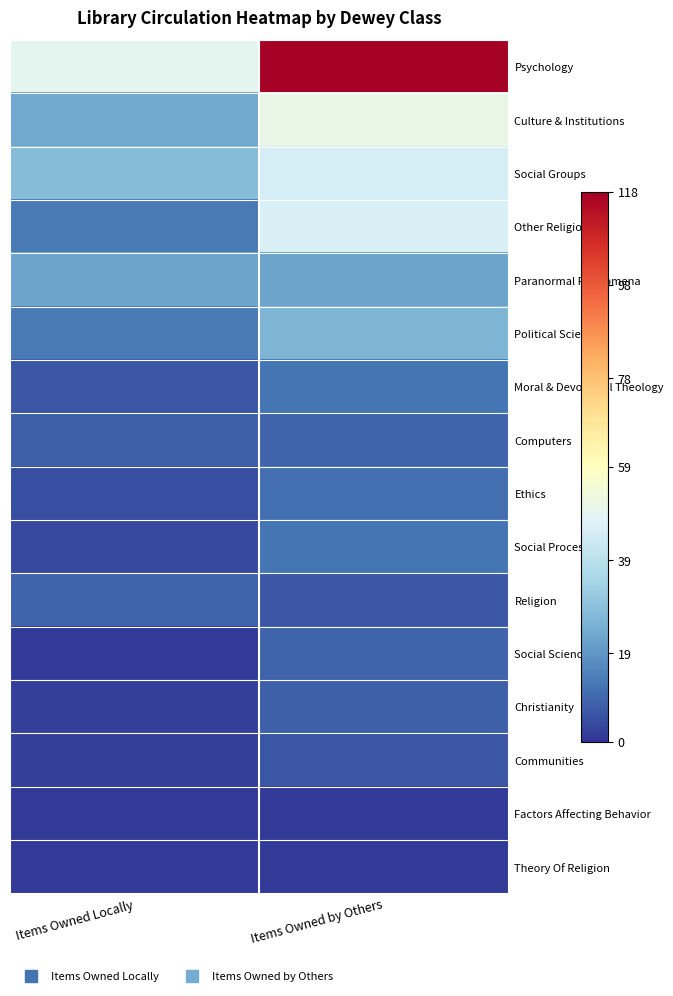

What is the difference between the highest and lowest values at Items Owned by Others?

117